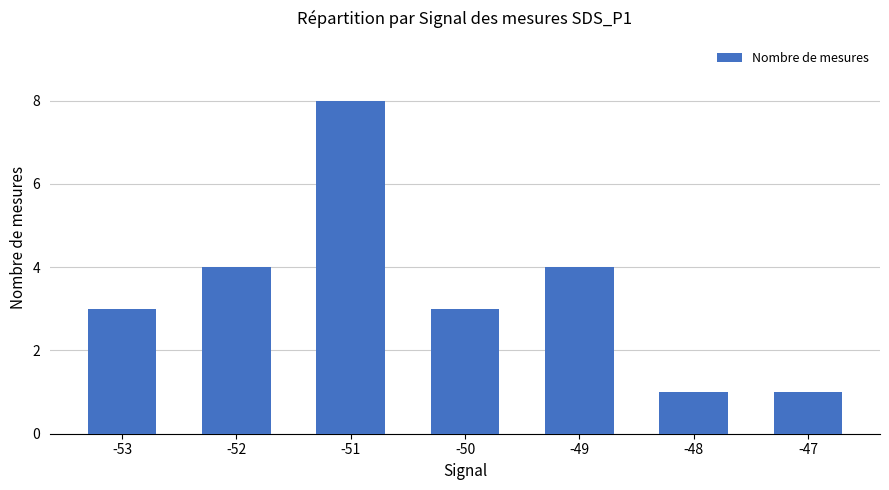

True or false: the data shows 2 at -50.

False